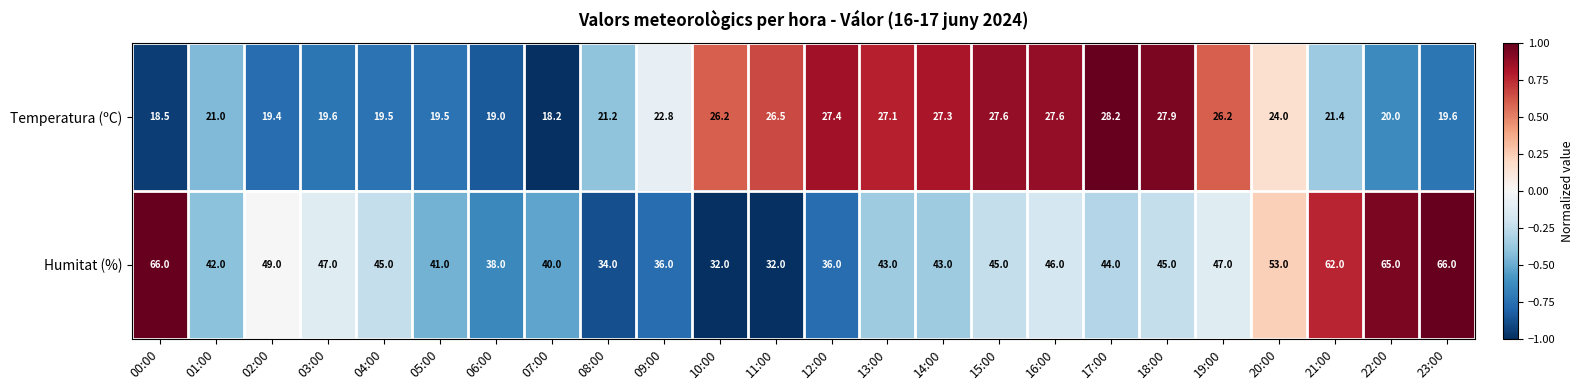

What is the smallest value displayed?

18.2